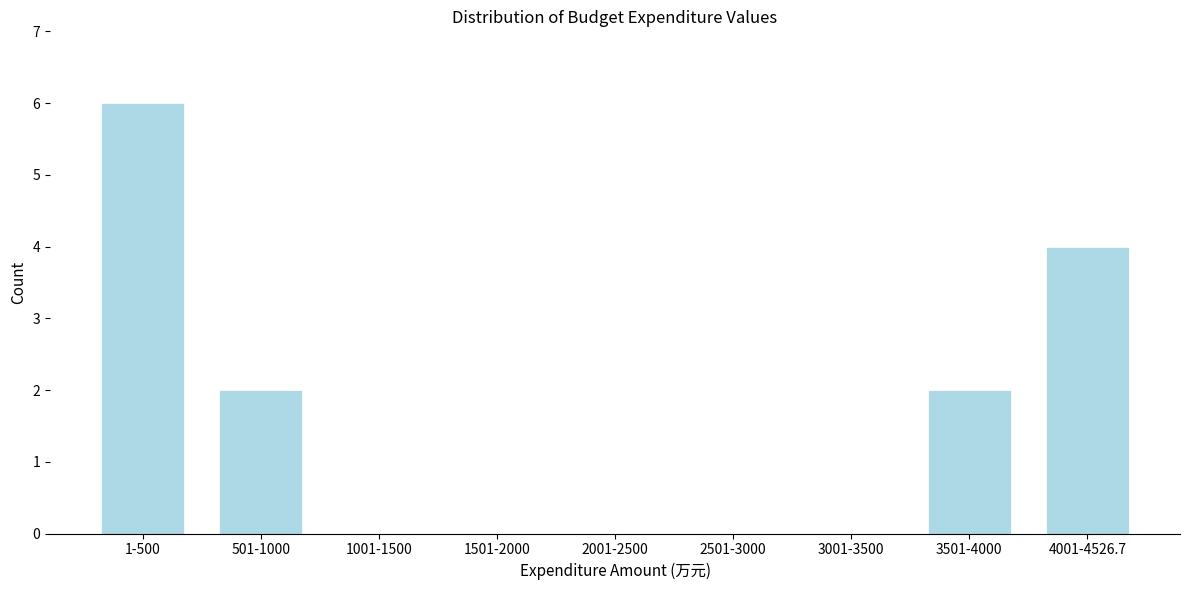

Reading left to right, what are all the values shown in this chart?

1-500=6	501-1000=2	1001-1500=0	1501-2000=0	2001-2500=0	2501-3000=0	3001-3500=0	3501-4000=2	4001-4526.7=4